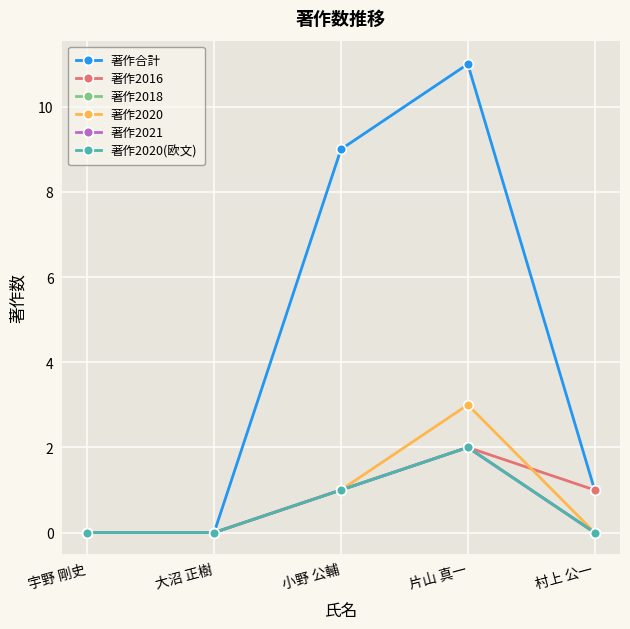

At which category is the sum across all series the highest?

片山 真一